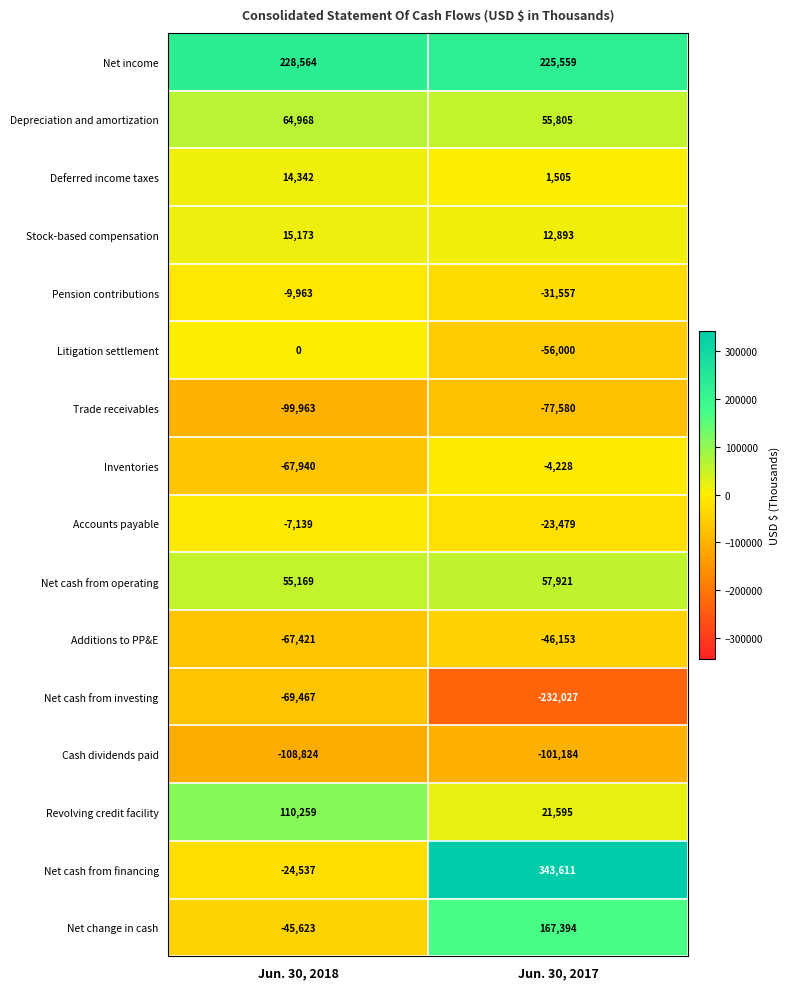

What is the difference between the maximum and minimum values in the Additions to PP&E series?

21268